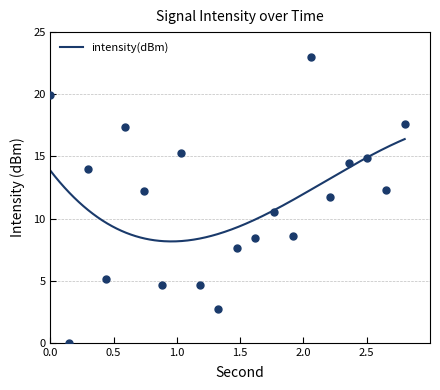

Between 12 and 14, which is larger?

14